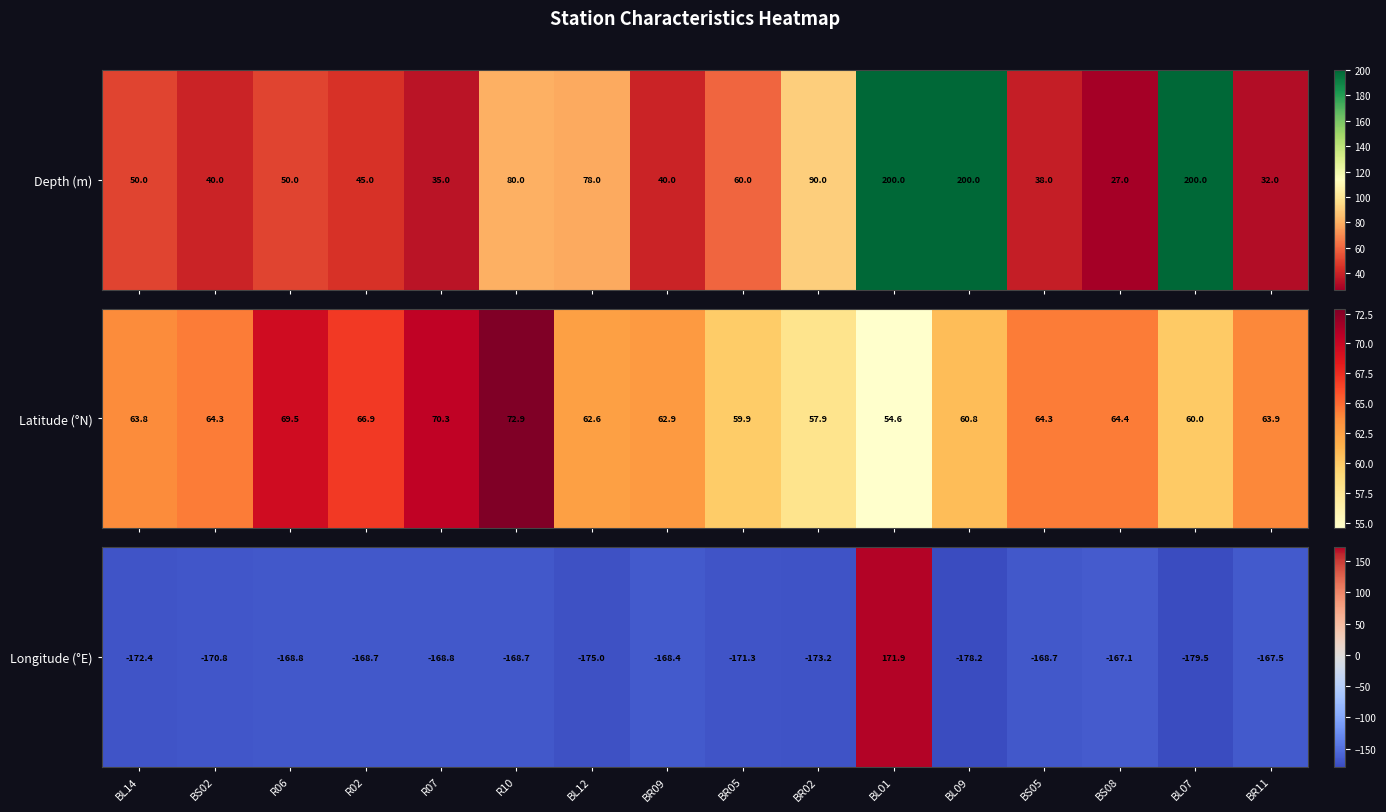

How many values are below zero?

15